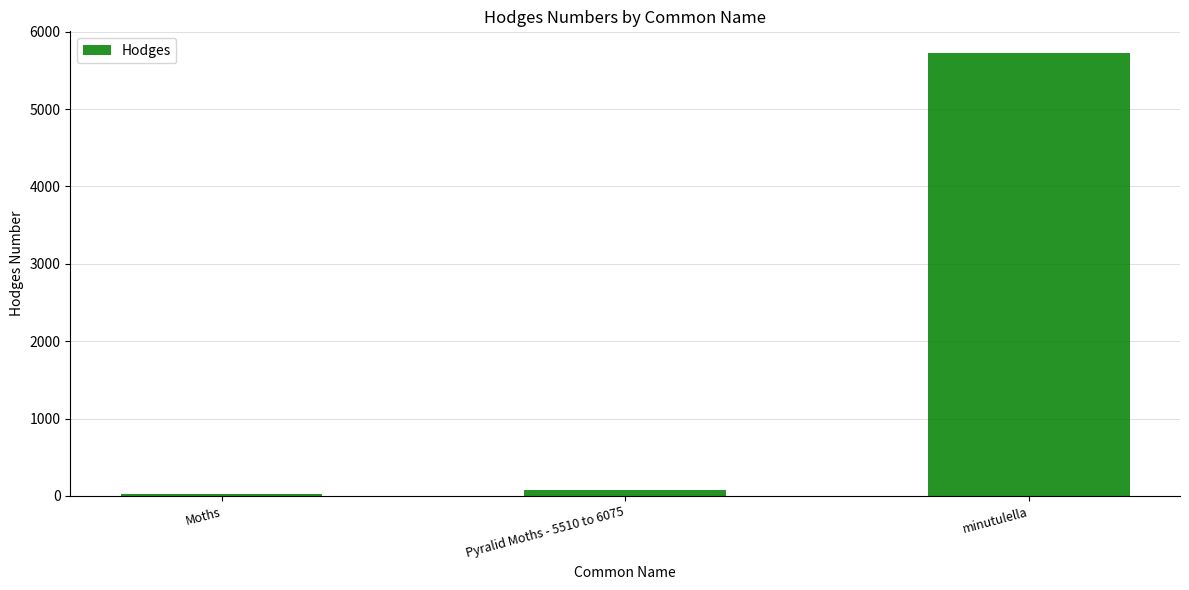

What is the label of the 3rd bar from the right?

Moths